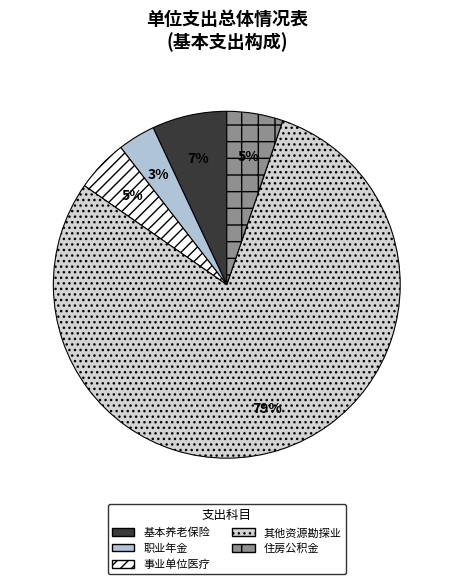

How many slices are in this pie chart?

5